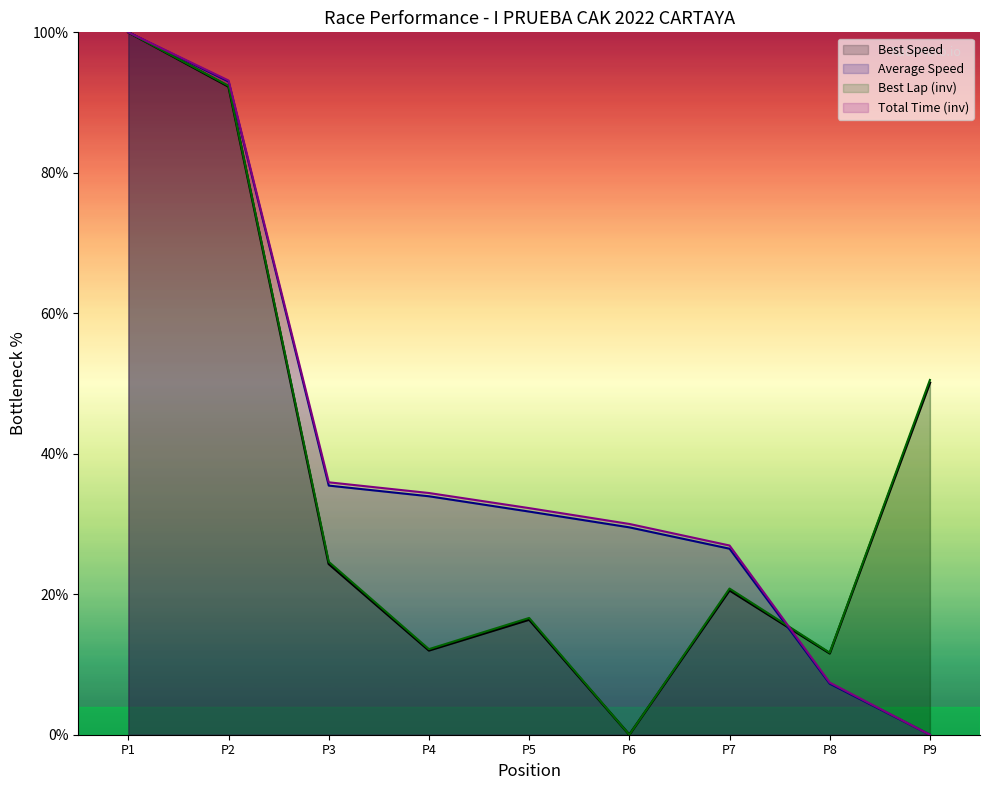

What is the maximum value for Total Time (inv)?

100.0